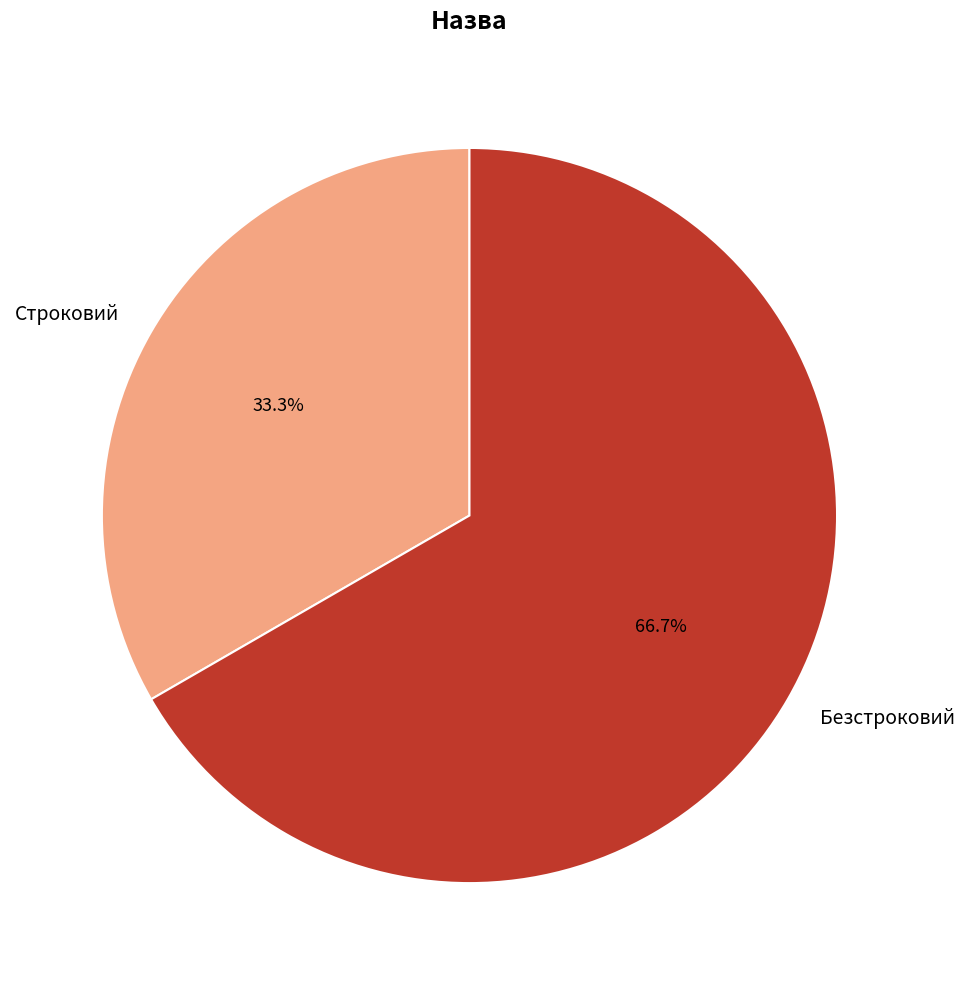

To the nearest percent, what is the difference between the largest and smallest slice percentages?

33%